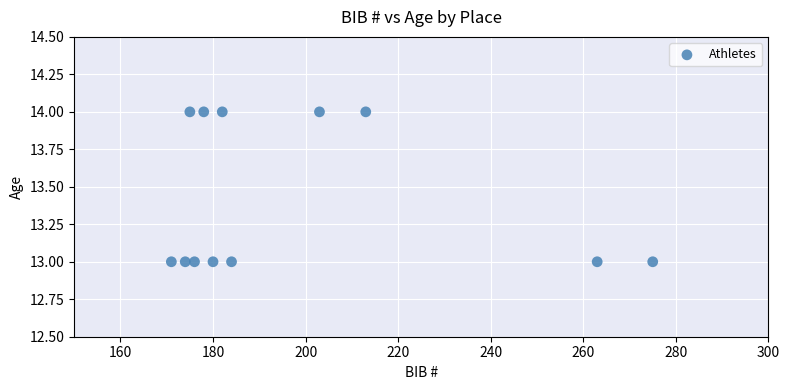

What is the average X value?

198